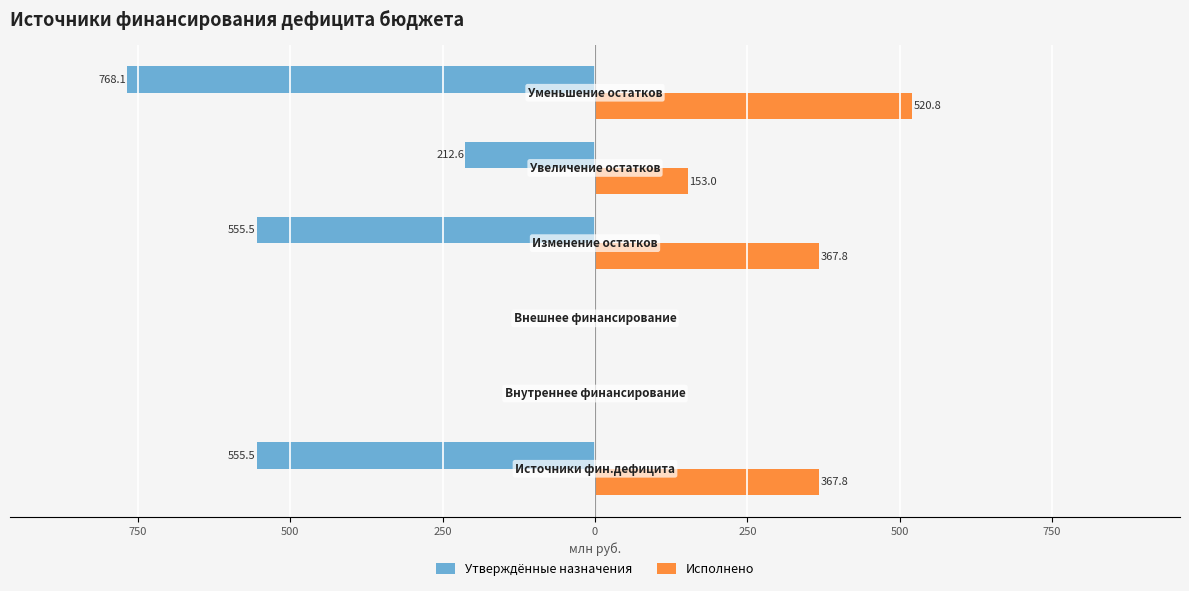

What are all the series names shown in the legend?

Утверждённые назначения, Исполнено